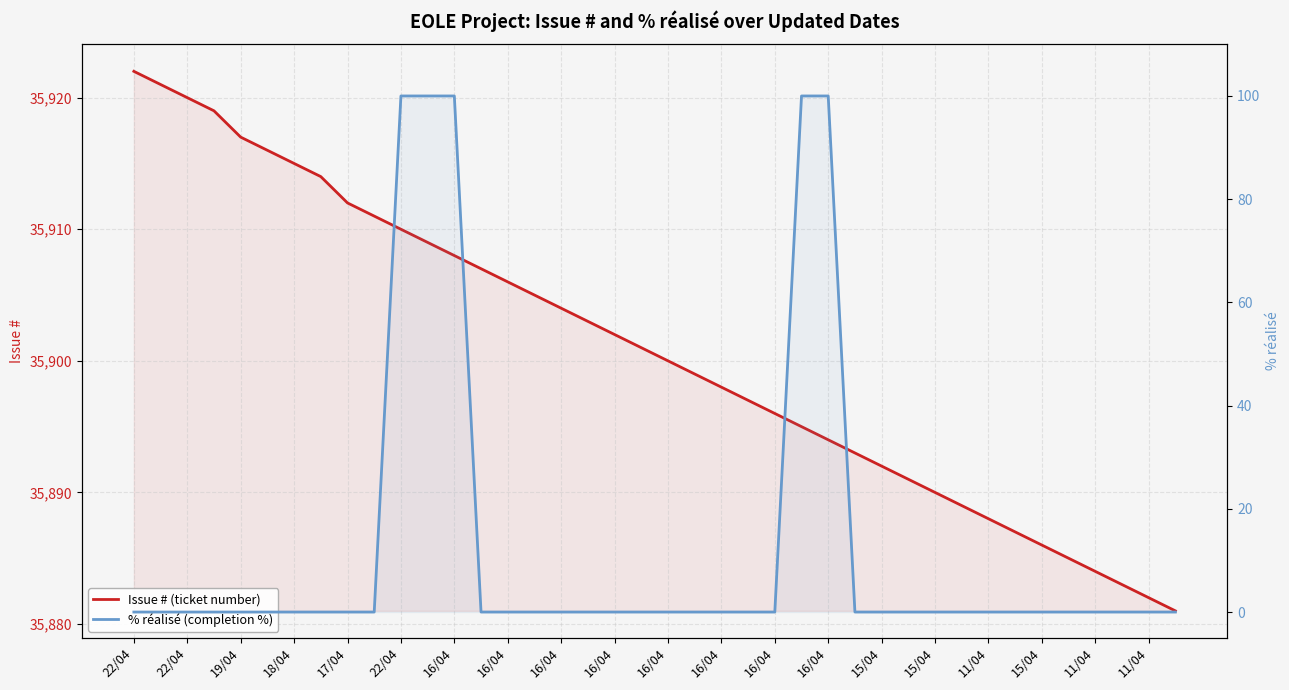

Between 22/04 and 16/04, which series saw the biggest shift?

Issue # (ticket number)